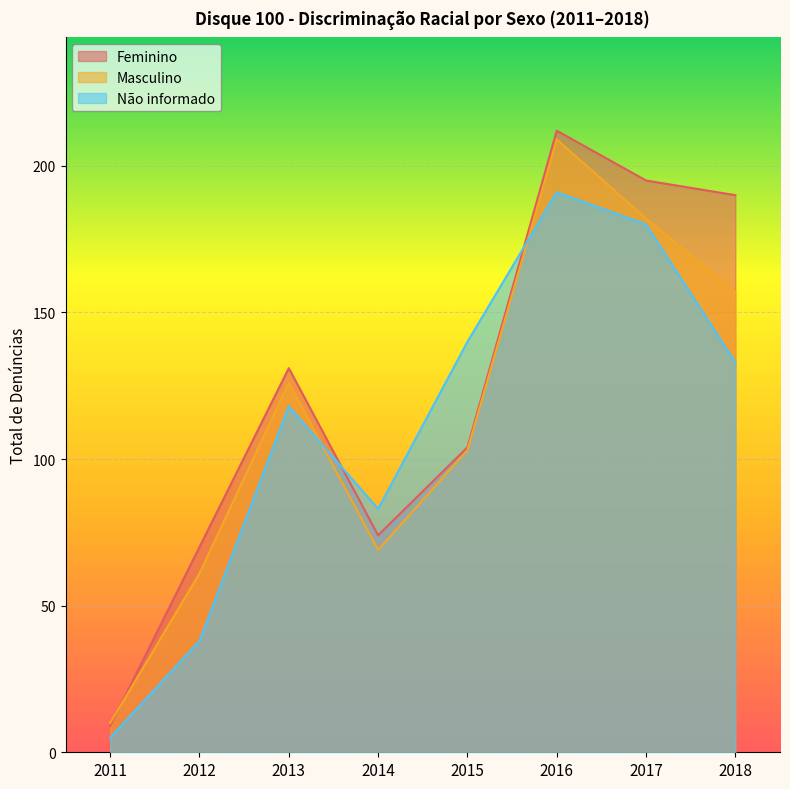

Rank the series by their average value, from lowest to highest.

Não informado, Masculino, Feminino